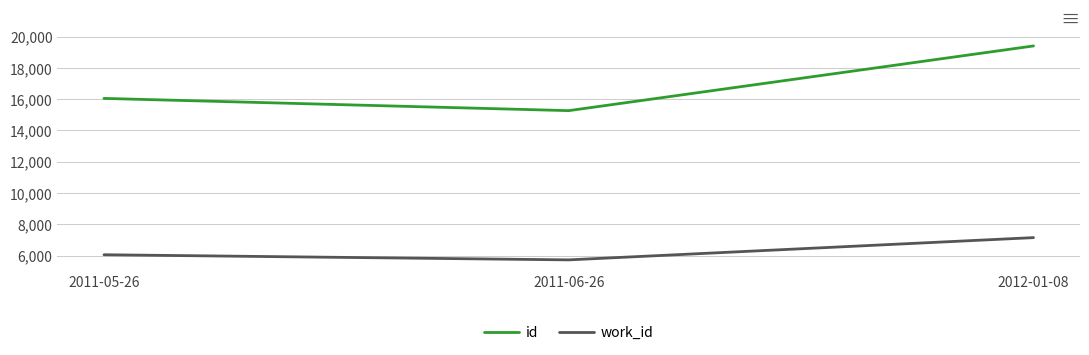

Is this an area chart (filled region under the line)?

No